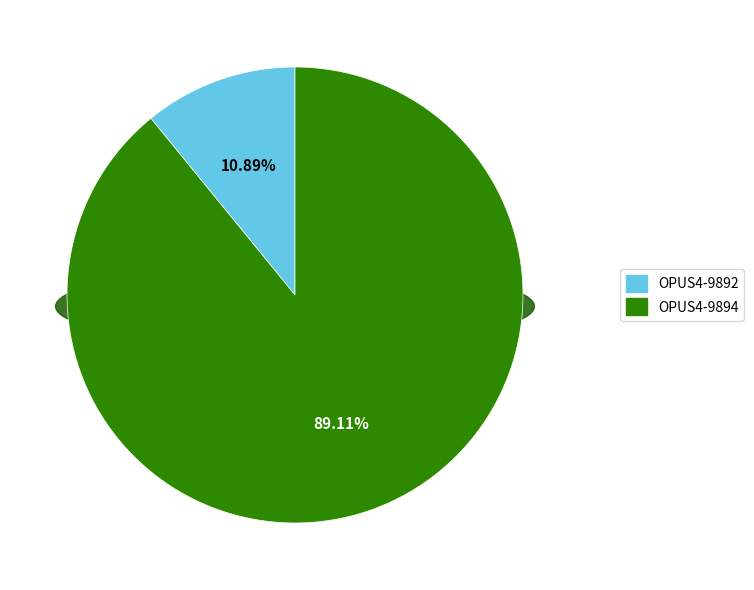

Rank the categories by value from highest to lowest.

OPUS4-9894, OPUS4-9892